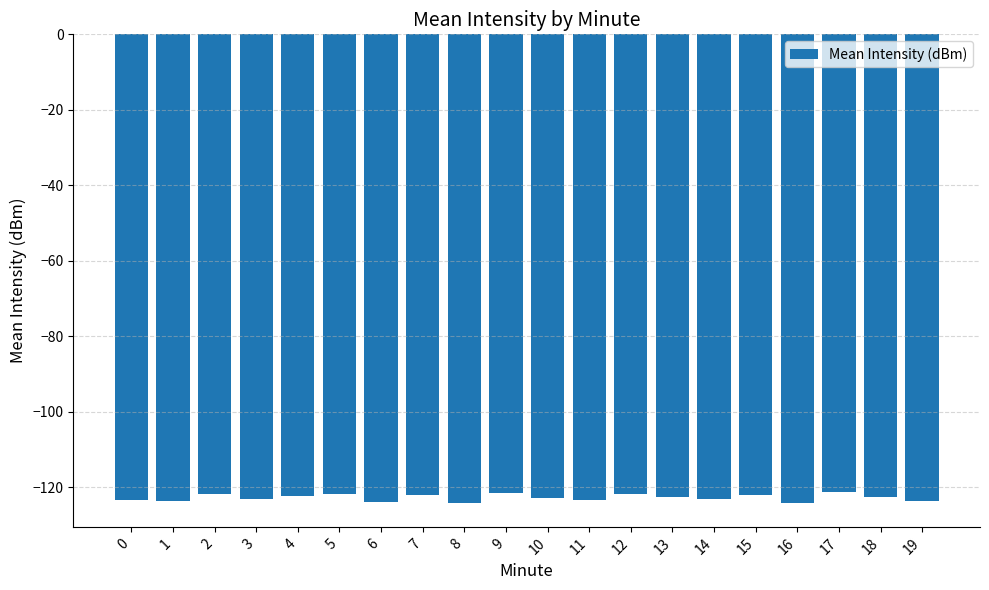

What is the greatest value displayed?

-121.4